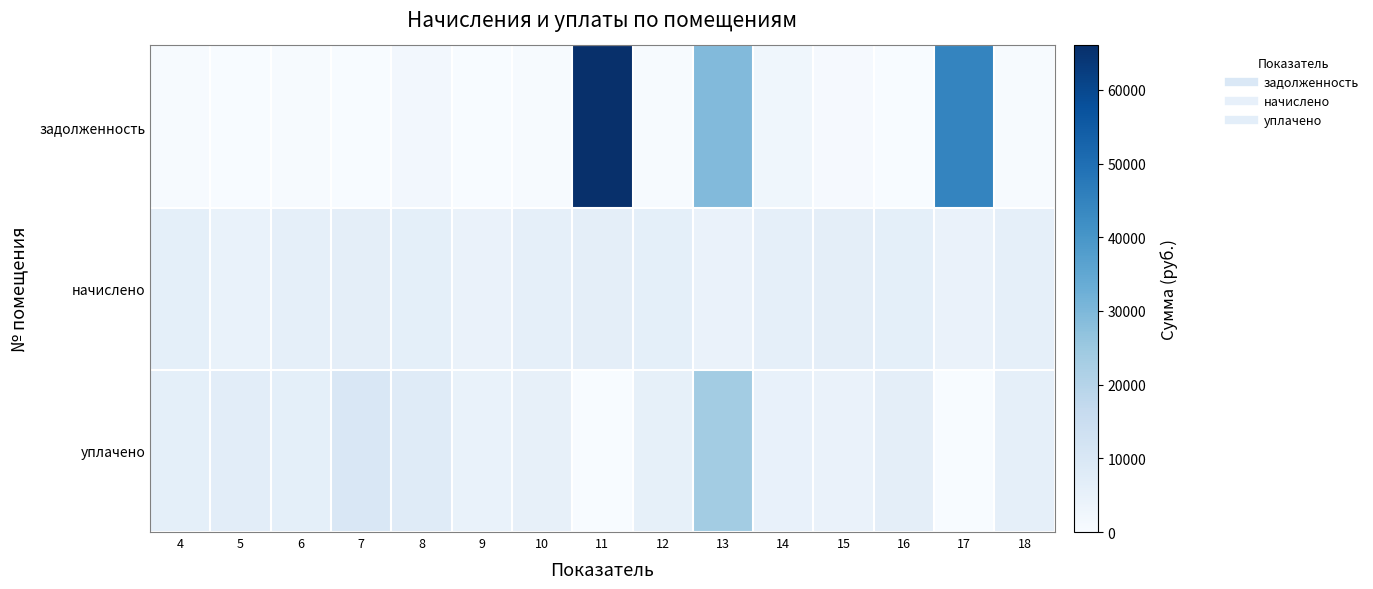

At 10, list the series in order from smallest to largest.

задолженность, уплачено, начислено